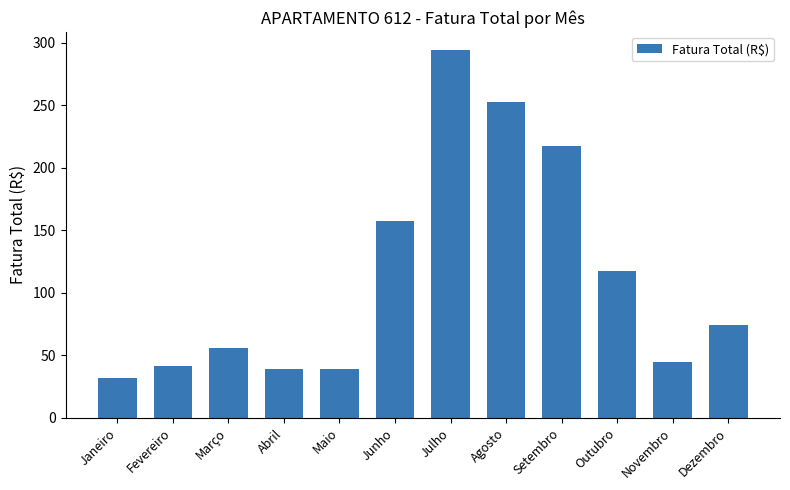

What is the label of the 6th bar from the right?

Julho